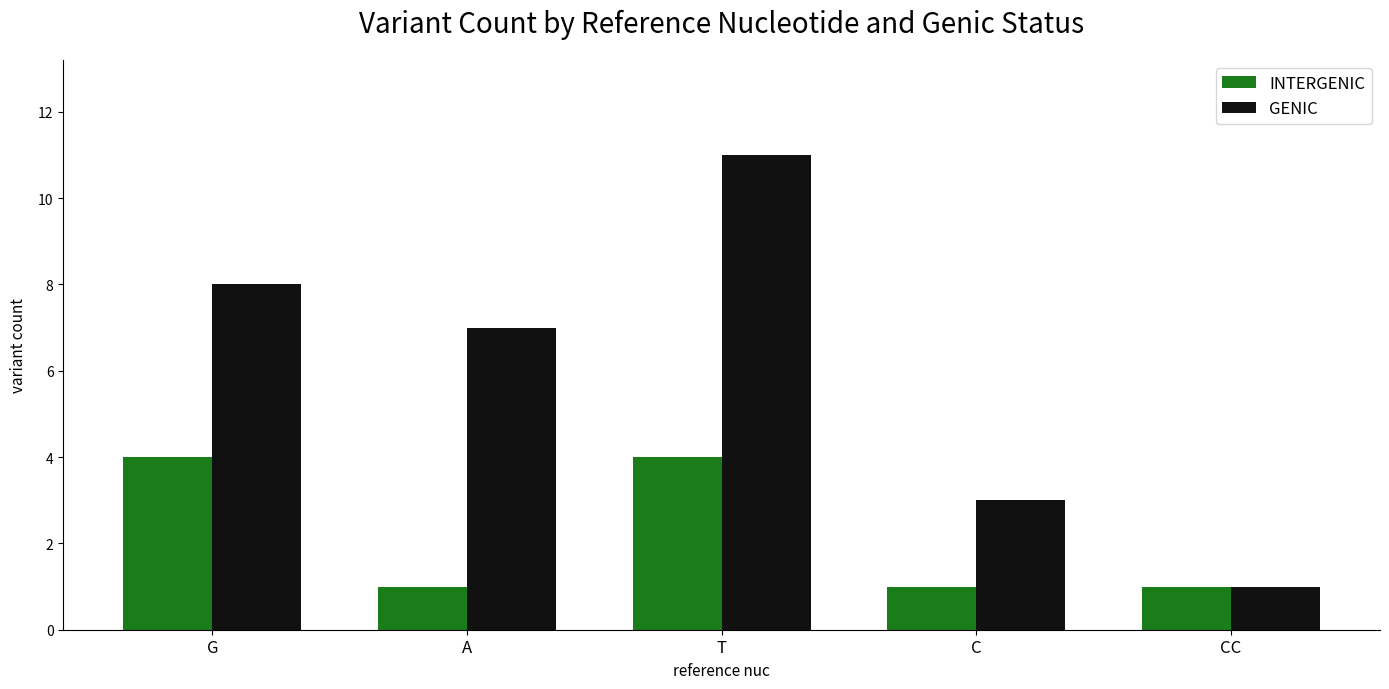

The value of INTERGENIC at A is 1. True or false?

True